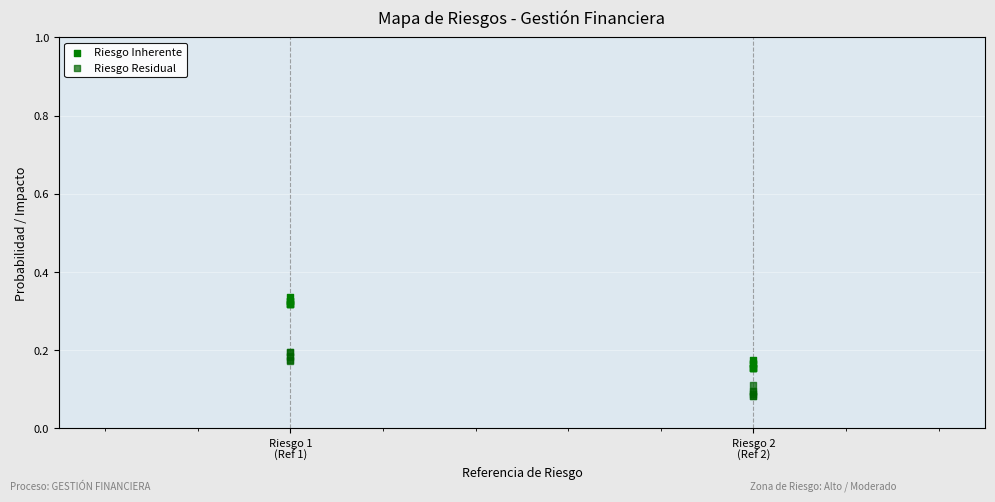

Which series contains the highest Y value?

Riesgo Inherente